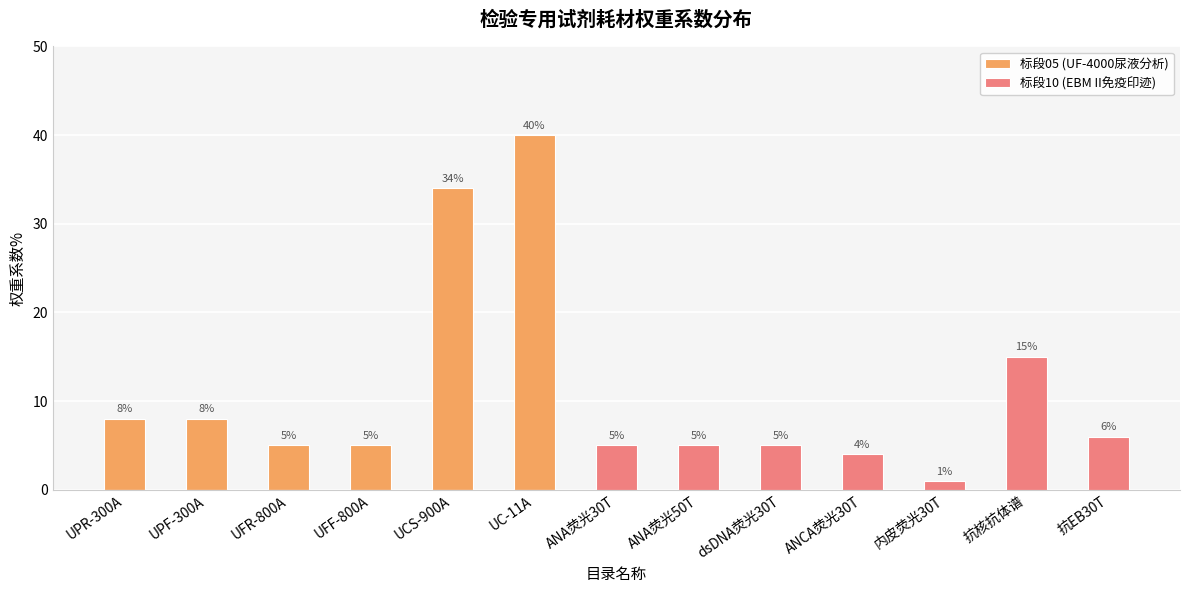

What is the difference between the highest and lowest values at UFR-800A?

5